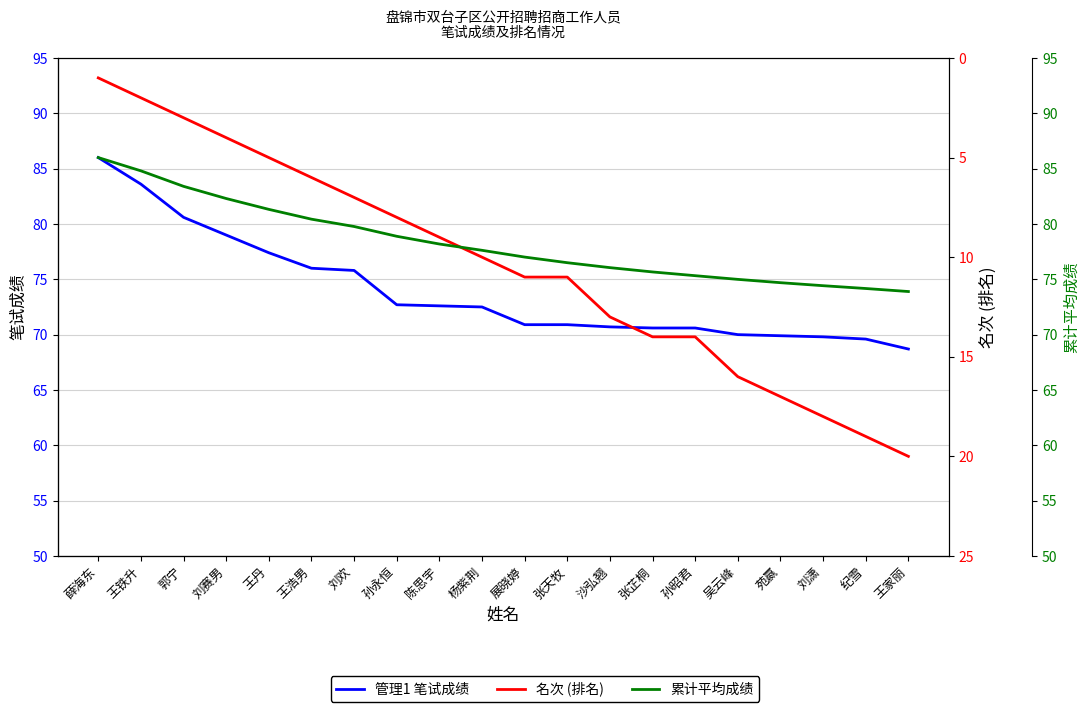

Reading left to right, extract all data points from this chart.

管理1 笔试成绩: 薛海东=86.0	王铁升=83.6	郭宁=80.6	刘赛男=79.0	王丹=77.4	王浩男=76.0	刘欢=75.8	孙永恒=72.7	陈思宇=72.6	杨紫荆=72.5	展晓婷=70.9	张天牧=70.9	沙弘翘=70.7	张芷桐=70.6	孙昭君=70.6	吴云峰=70.0	苑嬴=69.9	刘潇=69.8	纪雪=69.6	王家丽=68.7
名次 (排名): 薛海东=1.0	王铁升=2.0	郭宁=3.0	刘赛男=4.0	王丹=5.0	王浩男=6.0	刘欢=7.0	孙永恒=8.0	陈思宇=9.0	杨紫荆=10.0	展晓婷=11.0	张天牧=11.0	沙弘翘=13.0	张芷桐=14.0	孙昭君=14.0	吴云峰=16.0	苑嬴=17.0	刘潇=18.0	纪雪=19.0	王家丽=20.0
累计平均成绩: 薛海东=86.0	王铁升=84.8	郭宁=83.4	刘赛男=82.3	王丹=81.3	王浩男=80.4	刘欢=79.8	孙永恒=78.9	陈思宇=78.2	杨紫荆=77.6	展晓婷=77.0	张天牧=76.5	沙弘翘=76.1	张芷桐=75.7	孙昭君=75.3	吴云峰=75.0	苑嬴=74.7	刘潇=74.4	纪雪=74.2	王家丽=73.9